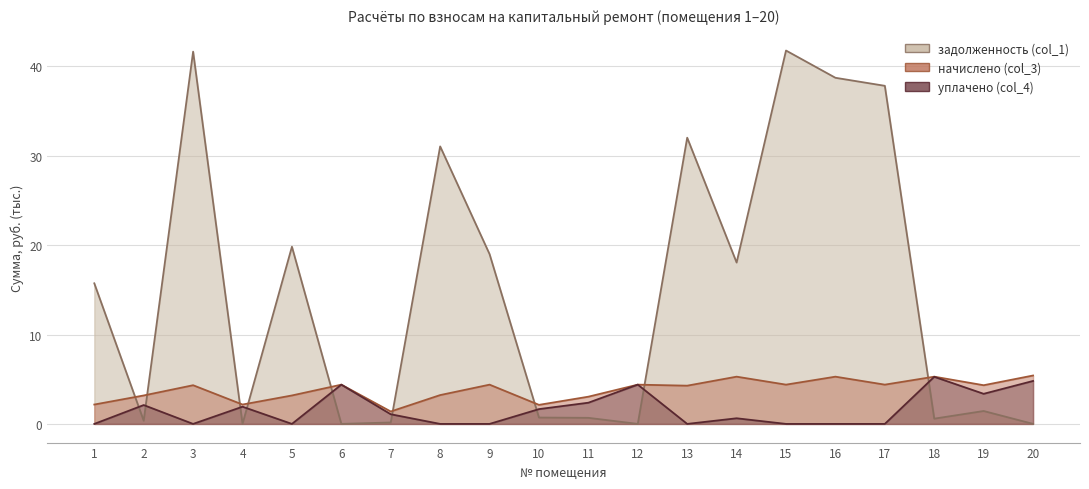

What are all the series names shown in the legend?

задолженность (col_1), начислено (col_3), уплачено (col_4)